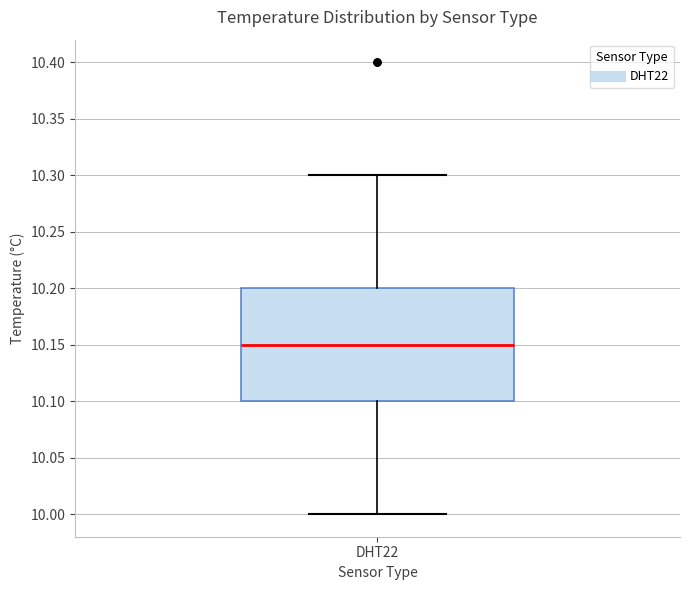

Where does the median line of the box for DHT22 sit on the y-axis? The values are not printed on the chart, so give them approximately, as read against the axis.

10.15